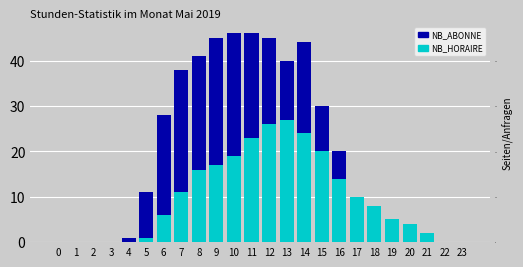

Which series changed the most between 17 and 21?

NB_HORAIRE